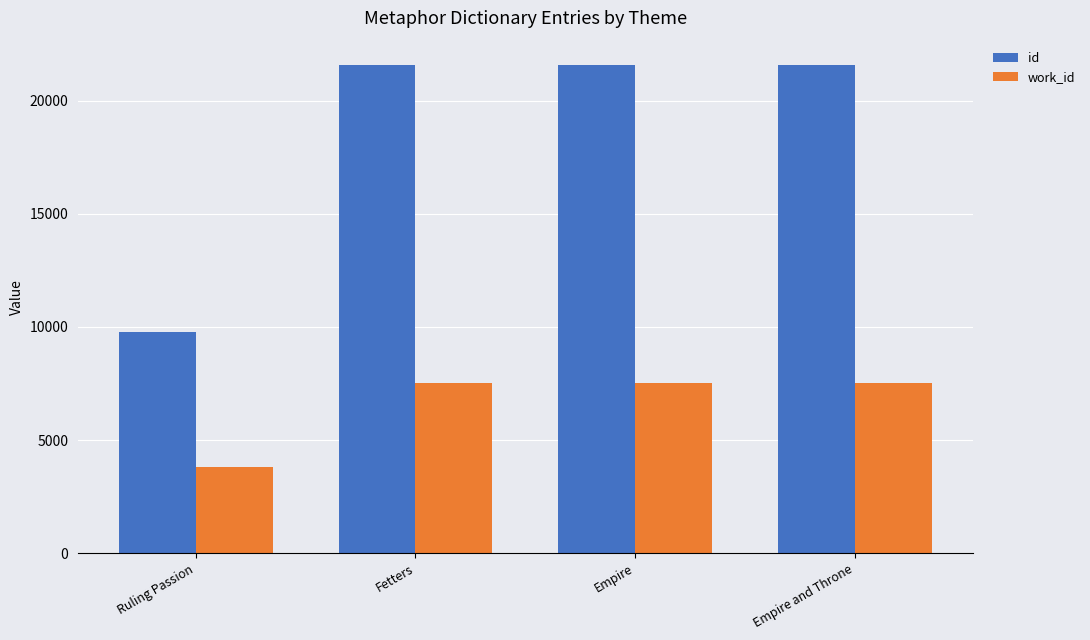

What is the label of the 1st bar from the left?

Ruling Passion